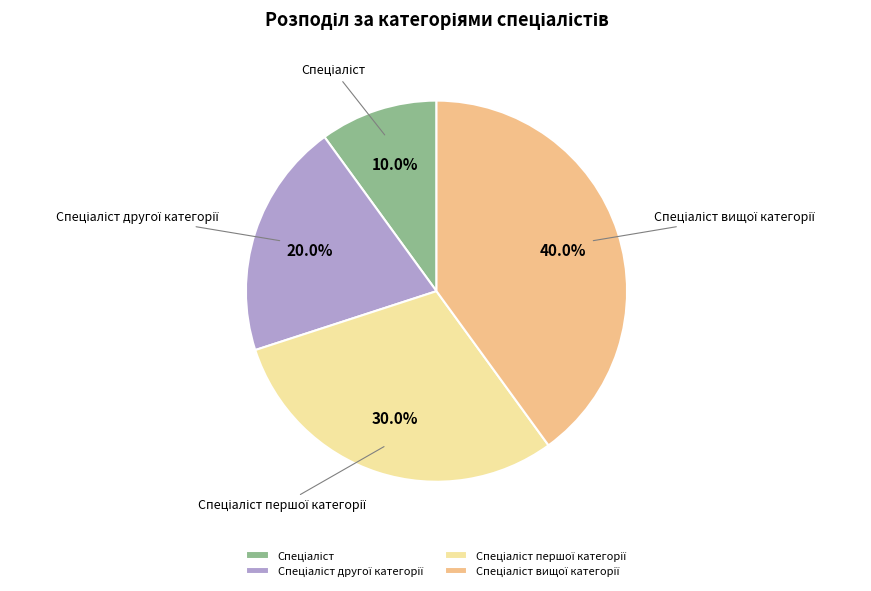

Is there a majority slice in this chart?

No